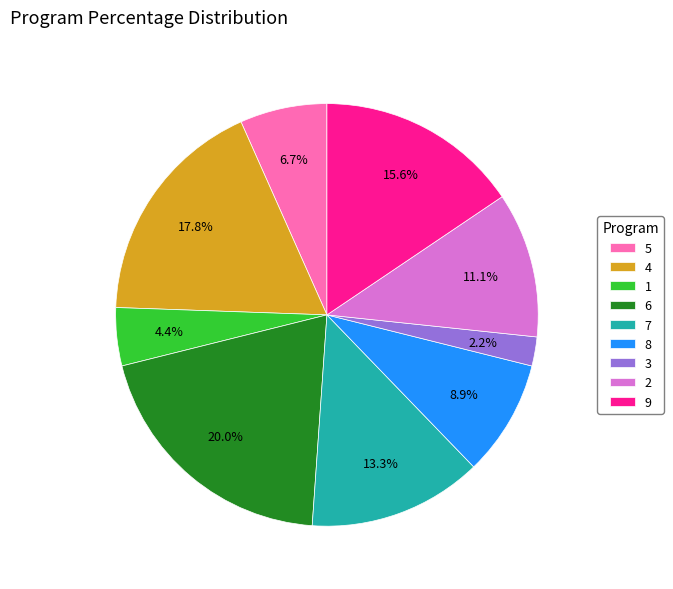

Is there any slice that represents more than half of the pie?

No